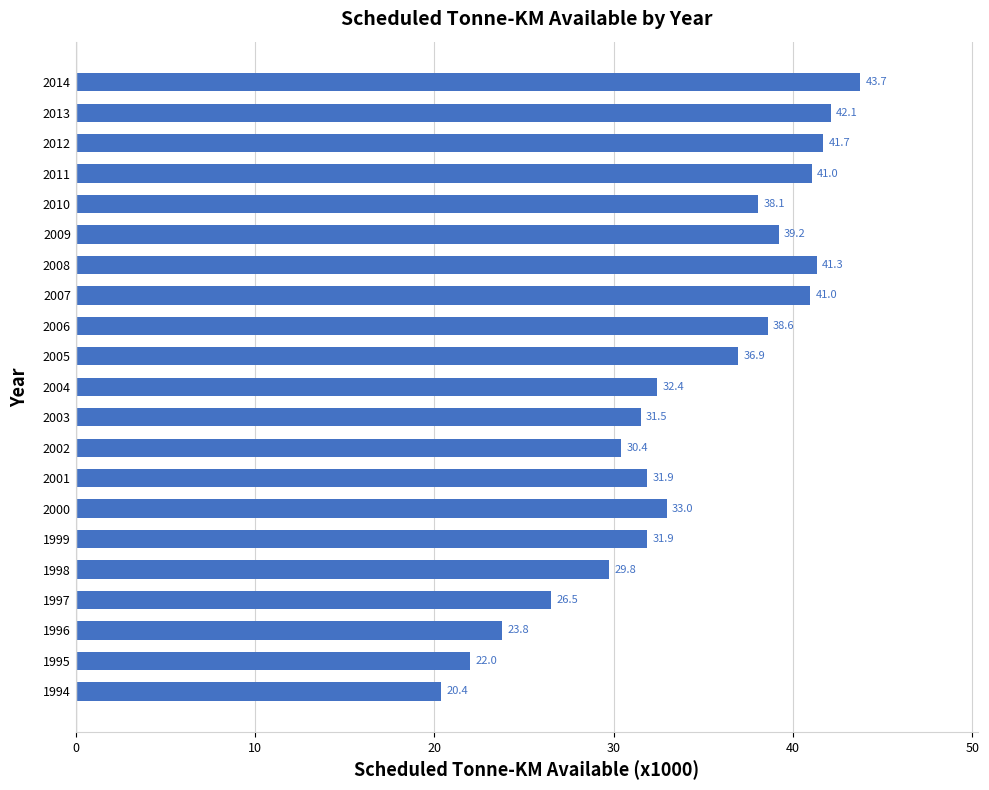

Reading bottom to top, transcribe all the data shown in this chart.

20.4	22.0	23.8	26.5	29.8	31.9	33.0	31.9	30.4	31.5	32.4	36.9	38.6	41.0	41.3	39.2	38.1	41.0	41.7	42.1	43.7